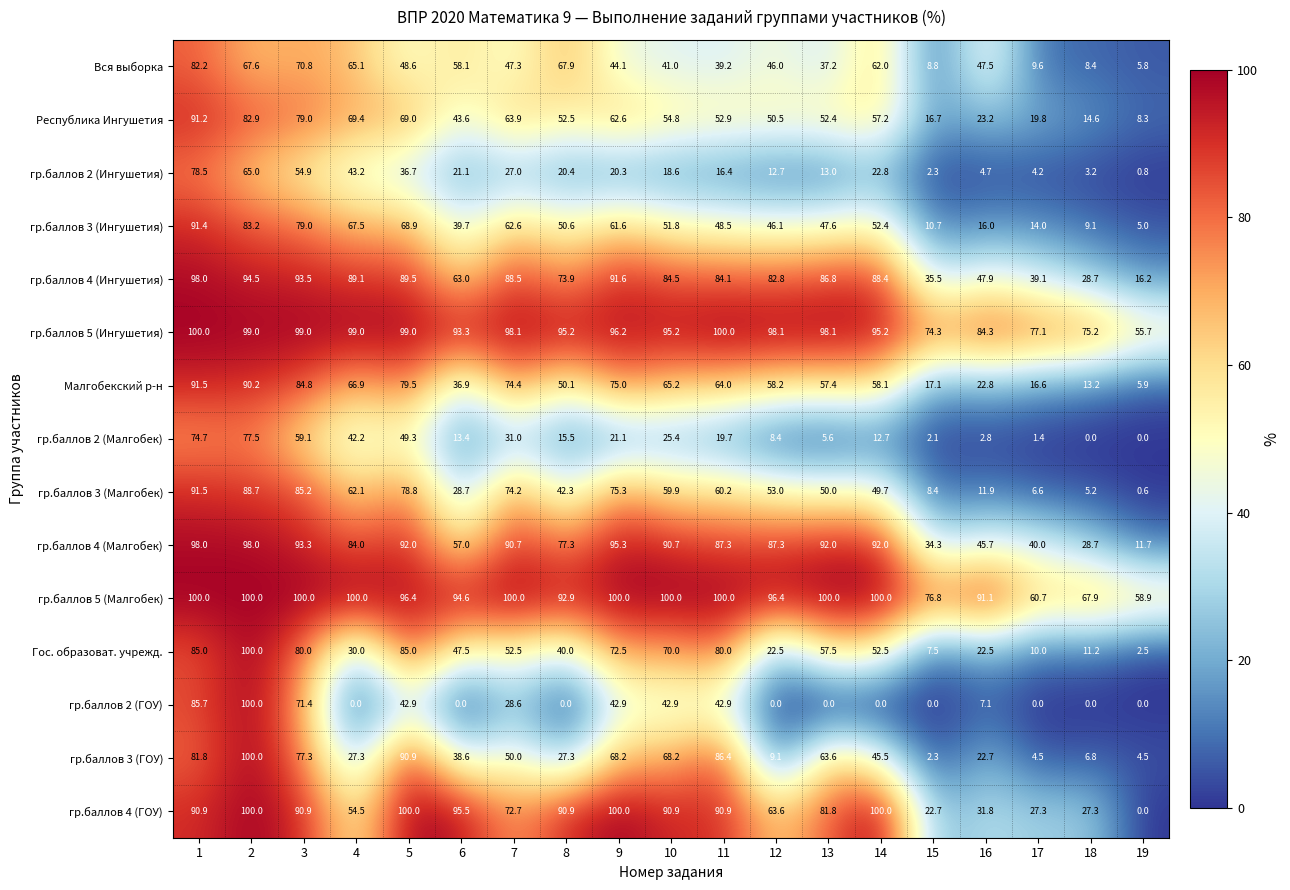

What is the difference between the maximum and minimum values in the гр.баллов 2 (Ингушетия) series?

77.7